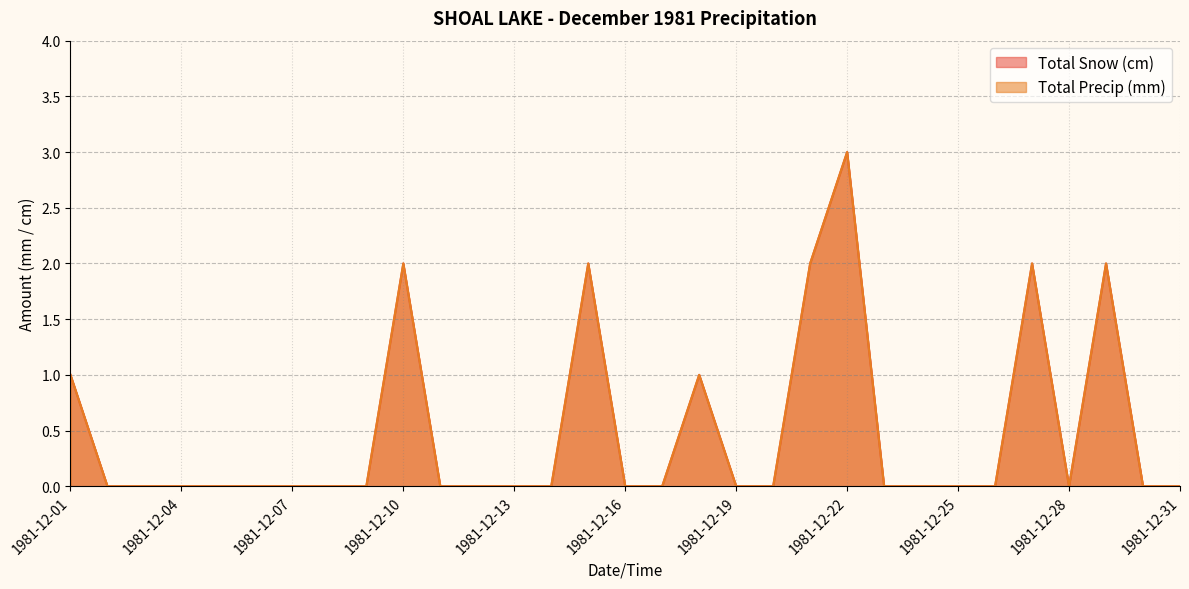

List the series in order of their peak value, lowest first.

Total Snow (cm), Total Precip (mm)